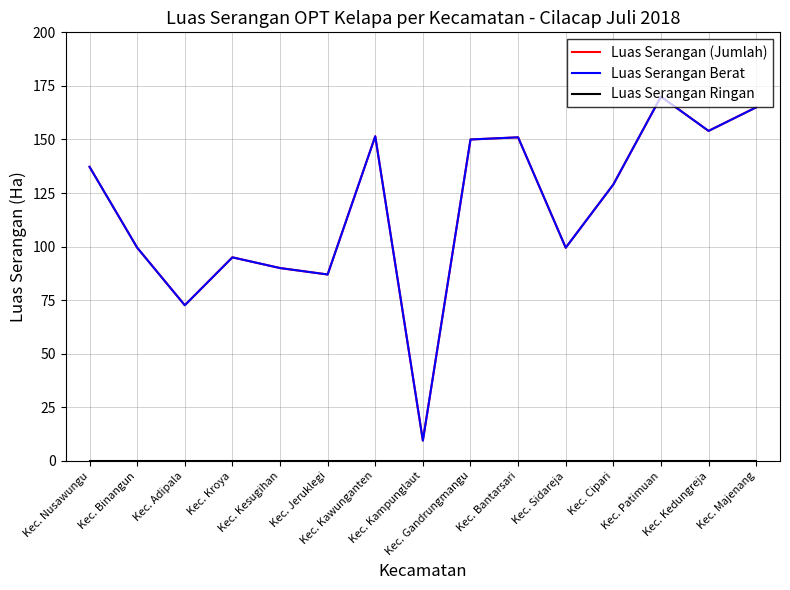

Is this an area chart (filled region under the line)?

No